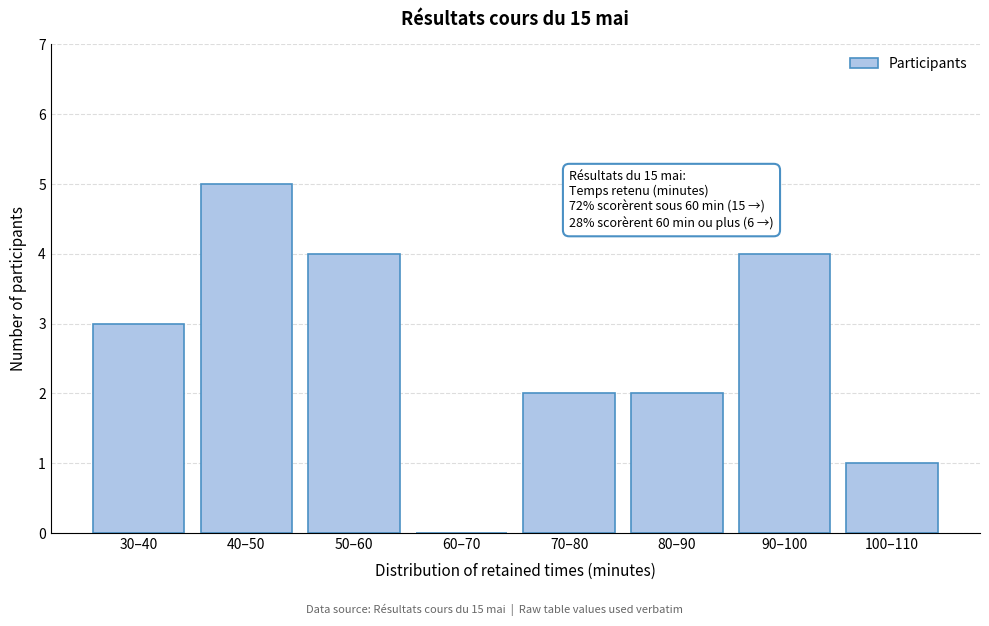

Reading right to left, transcribe all the data shown in this chart.

100–110=1	90–100=4	80–90=2	70–80=2	60–70=0	50–60=4	40–50=5	30–40=3